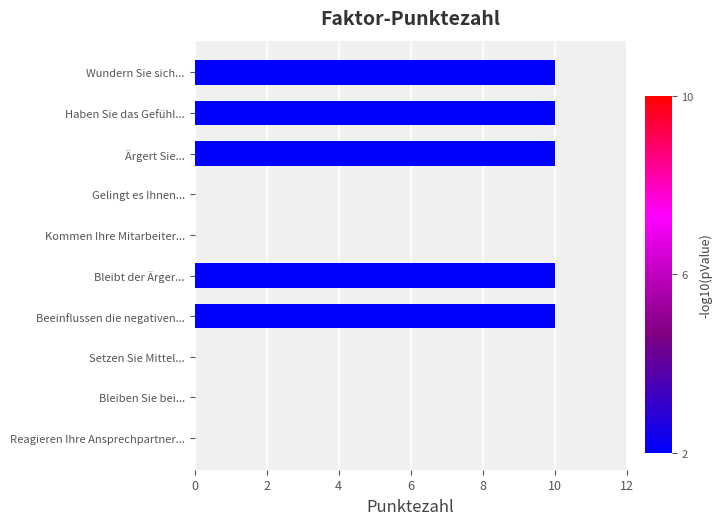

How many values are between 0 and 10?

10